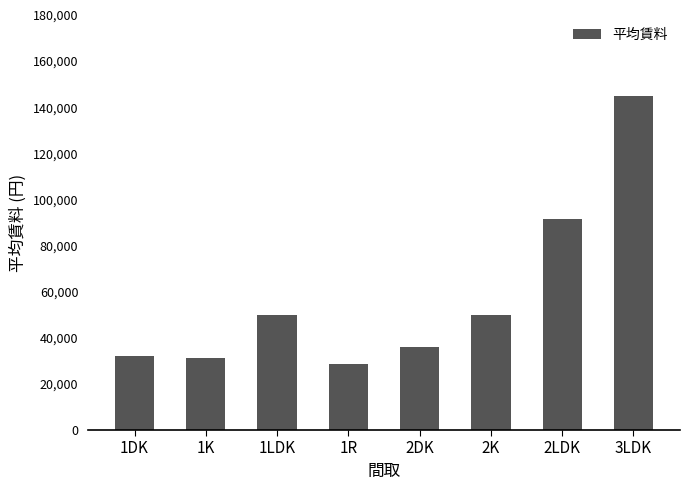

The value at 1LDK is 50000. True or false?

True